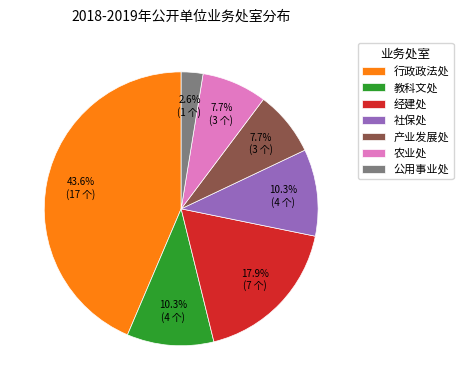

To the nearest percent, what is the combined percentage of 公用事业处 and 社保处?

13%